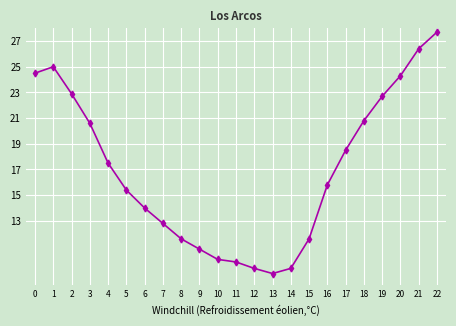

What is the sum of all values?

390.2